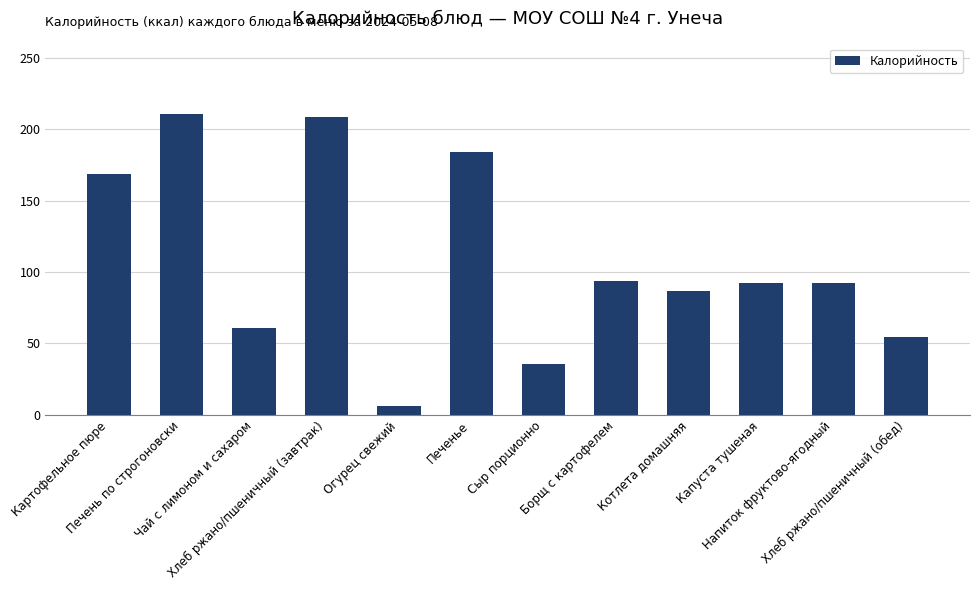

What is the sum of all values?

1294.0